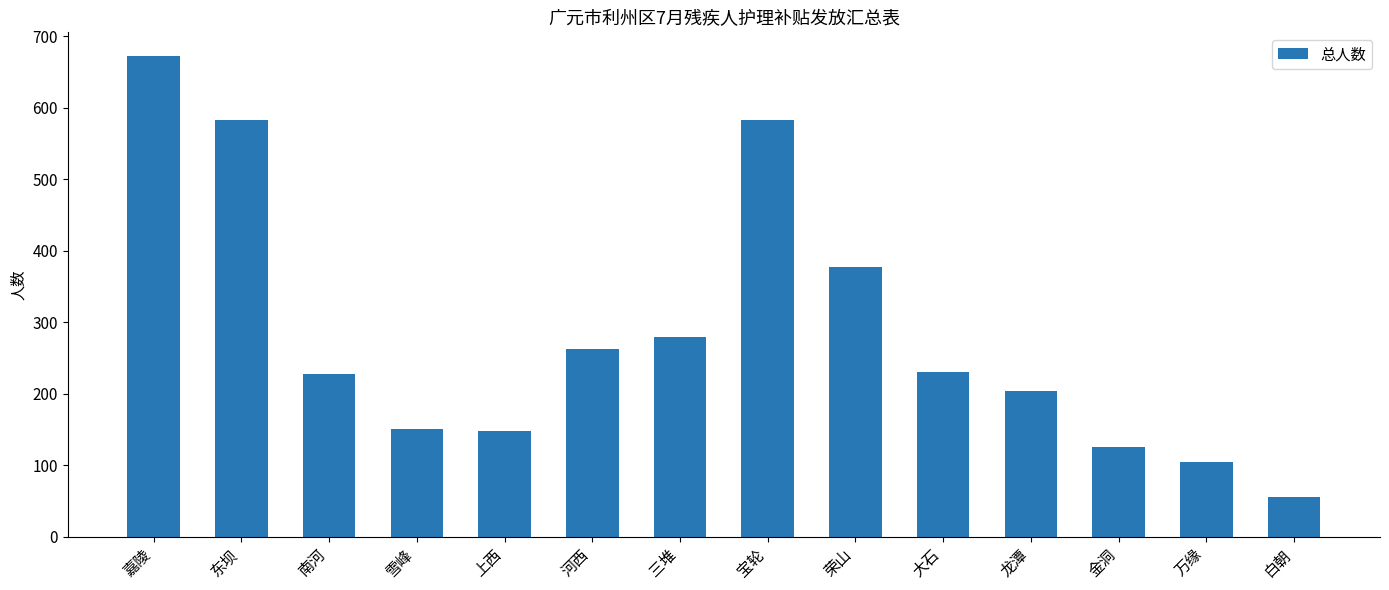

Does the chart contain any negative values?

No